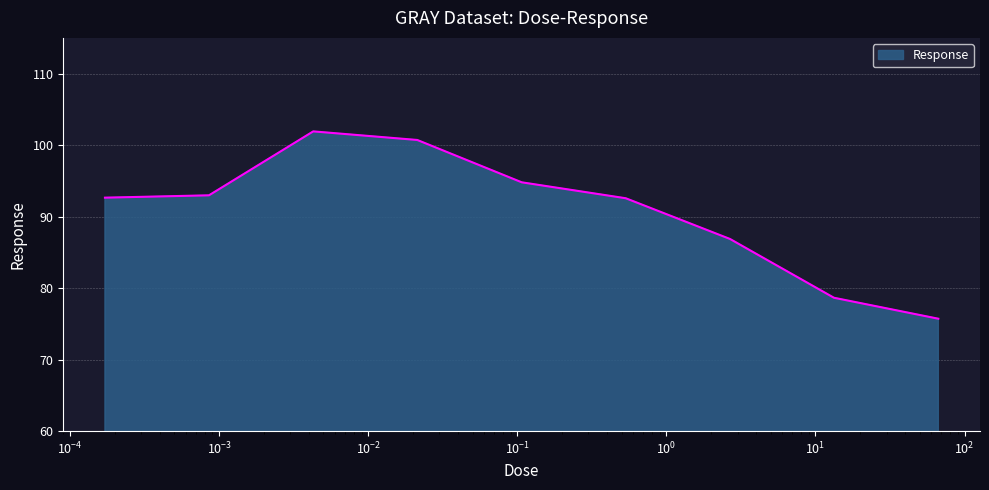

What is the smallest value displayed?

75.7